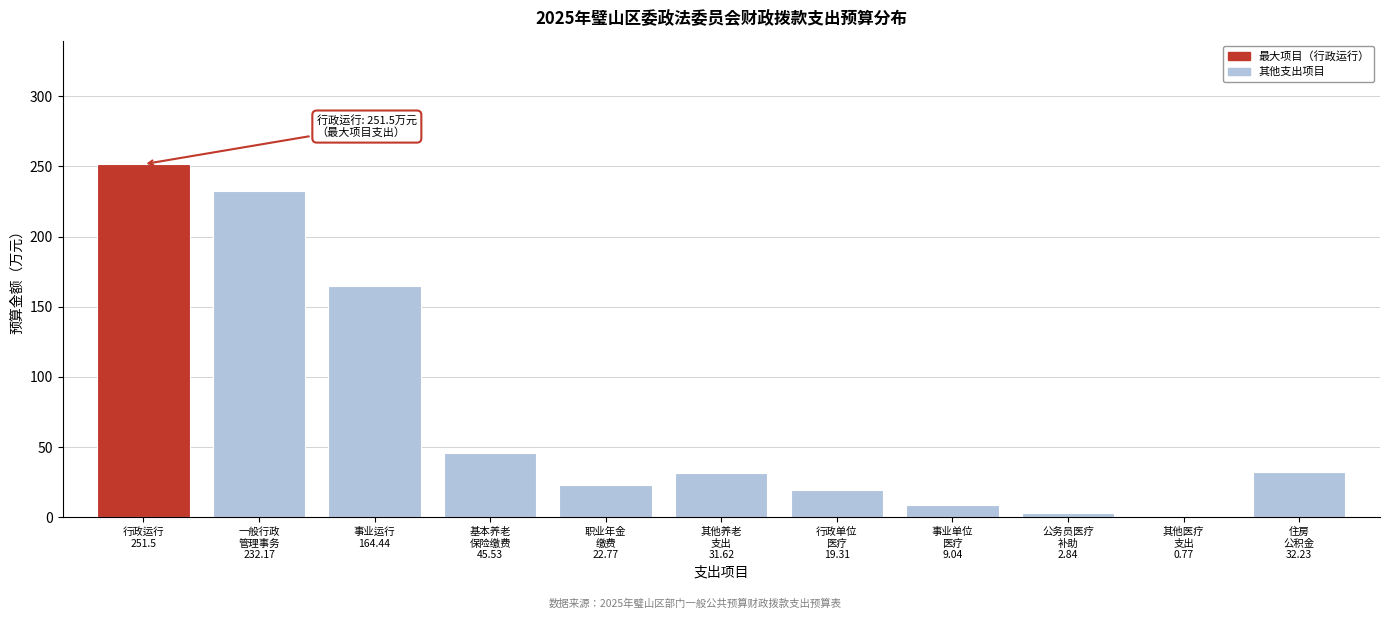

What is the greatest value displayed?

251.5